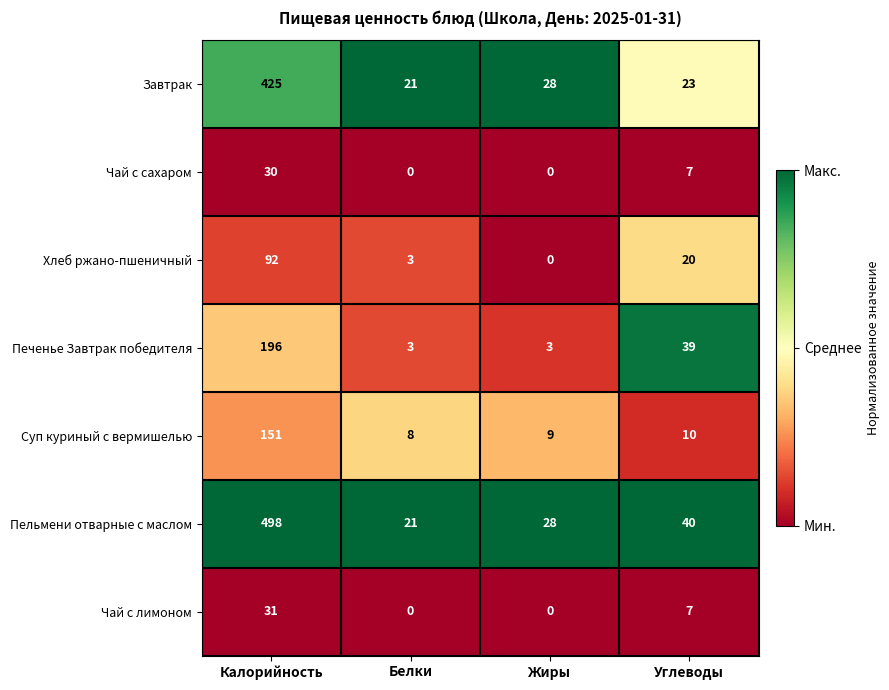

True or false: Завтрак has a value of 11 at Углеводы.

False